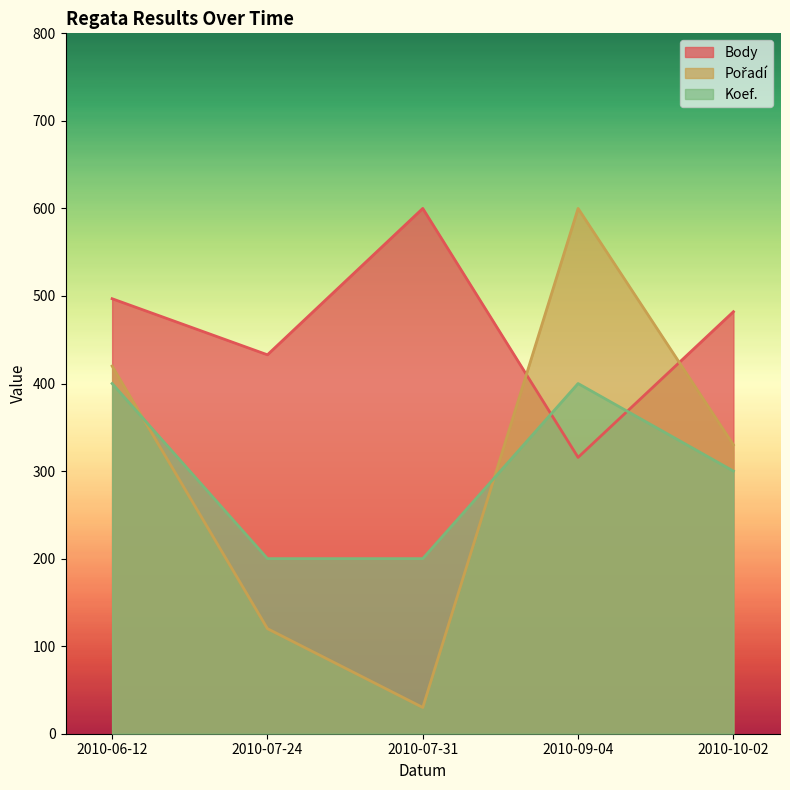

Which series has the widest spread of values?

Pořadí